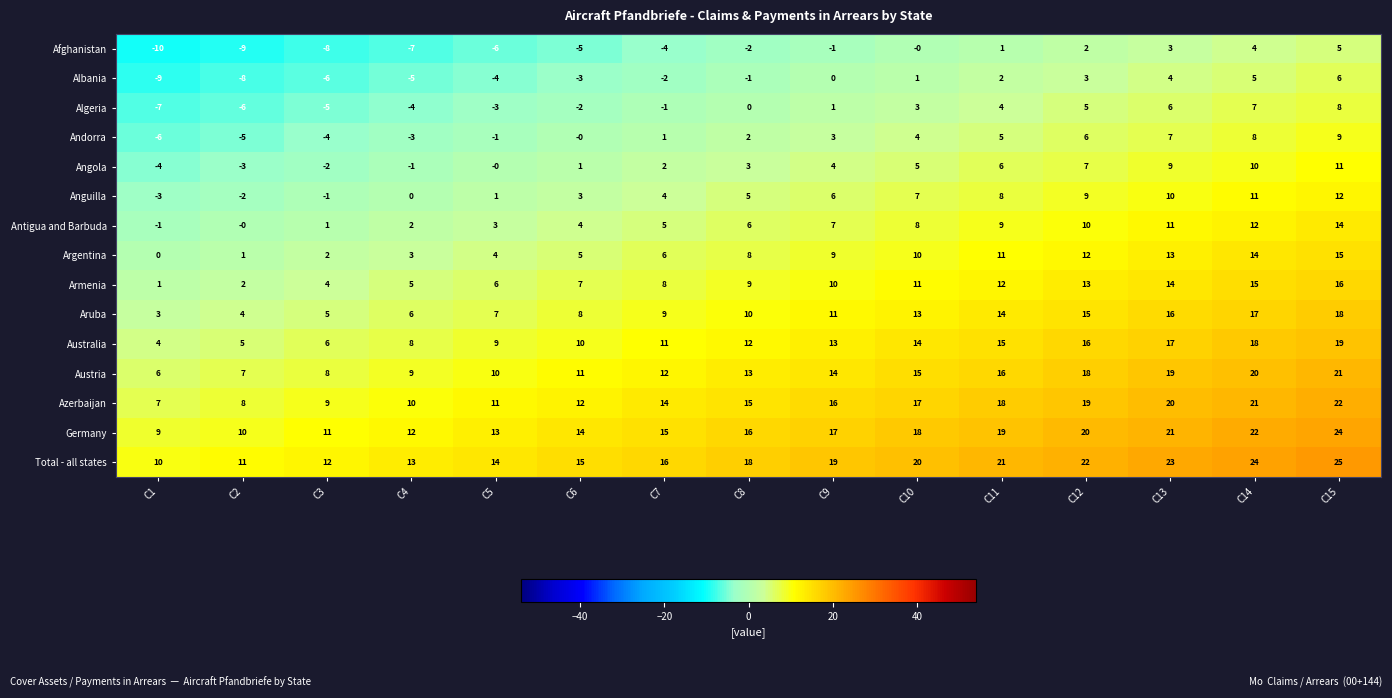

At which label is Australia closest to 11?

C7